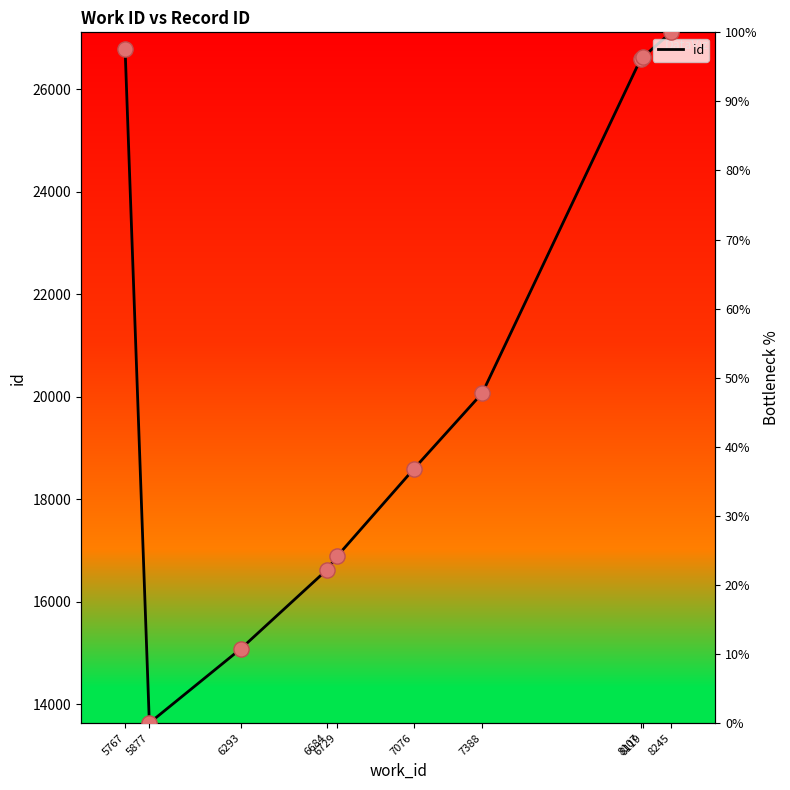

What is the change in value from 5877 to 6729?

+24.1